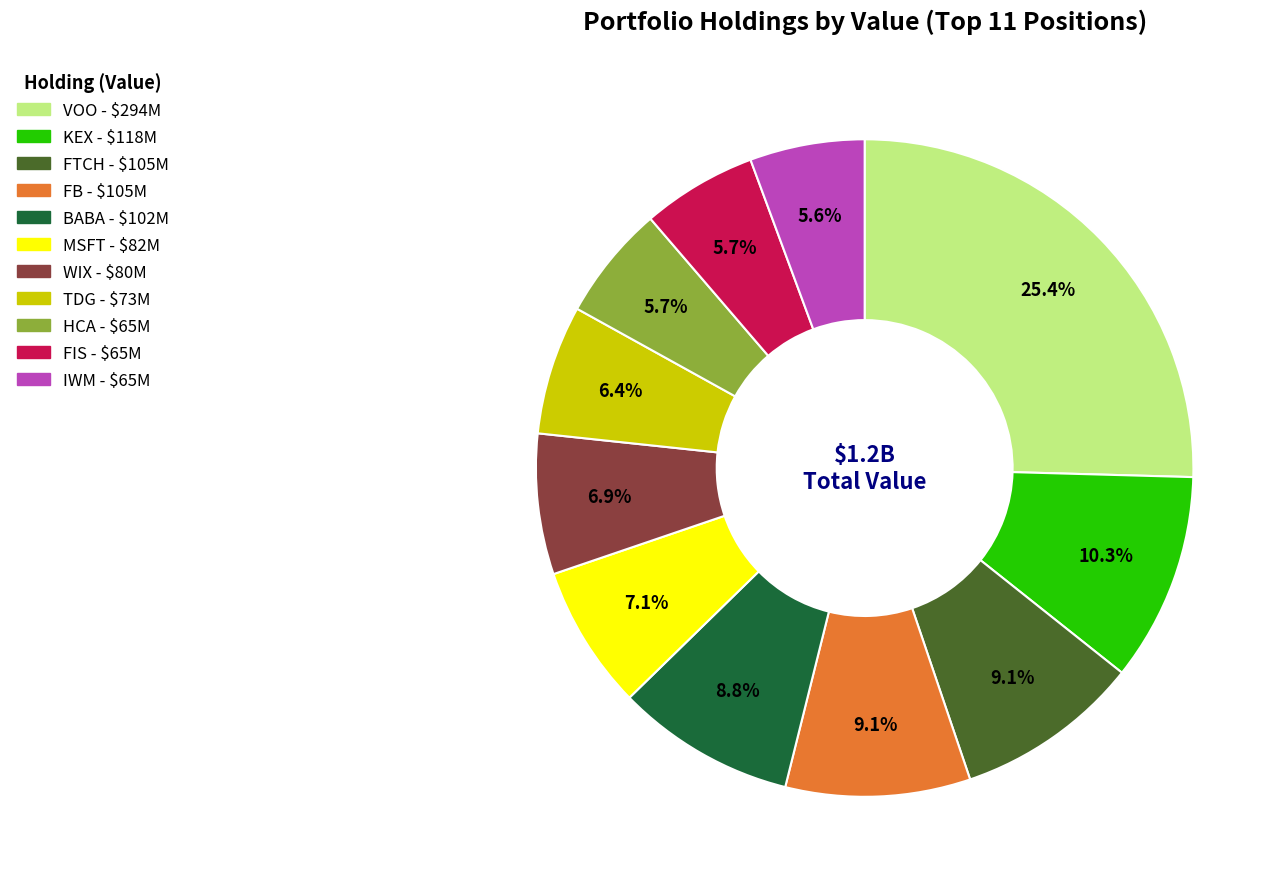

Is there a majority slice in this chart?

No